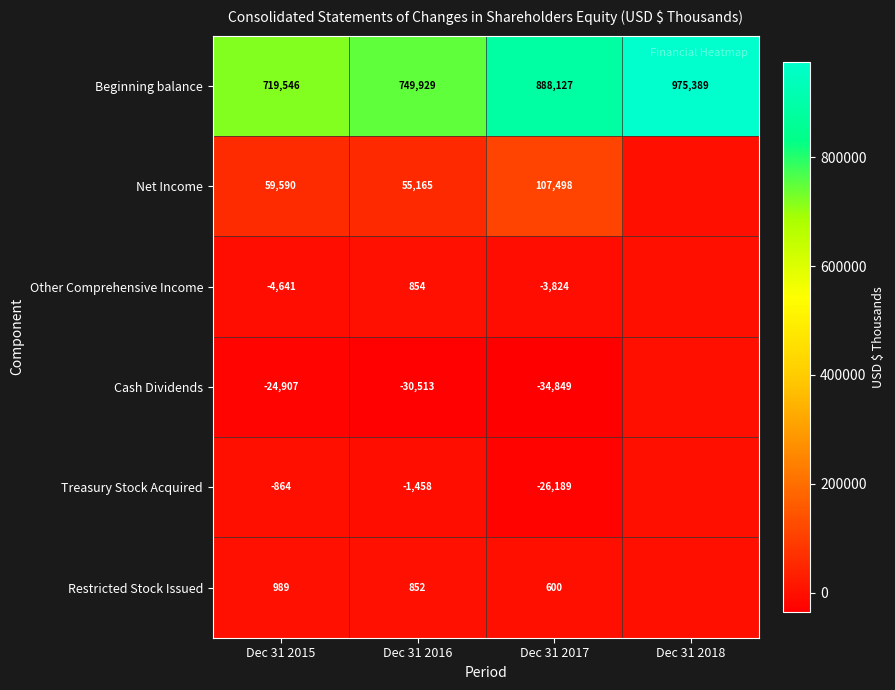

How many Beginning balance values are between 749929 and 975389?

3